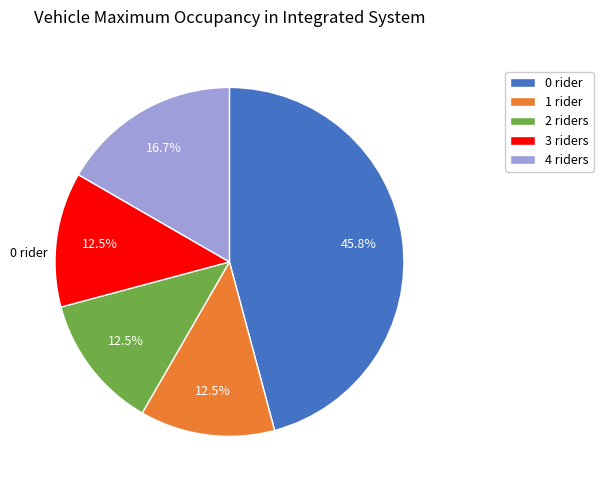

Approximately how many times larger is the value at 0 rider compared to 2 riders?

3.7